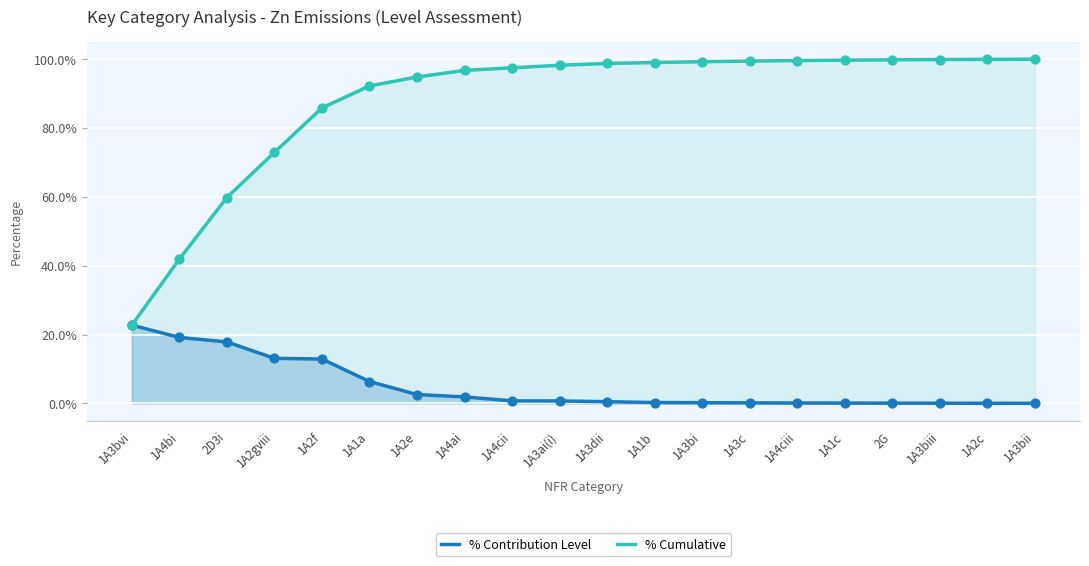

At how many categories does at least one series exceed 0?

20